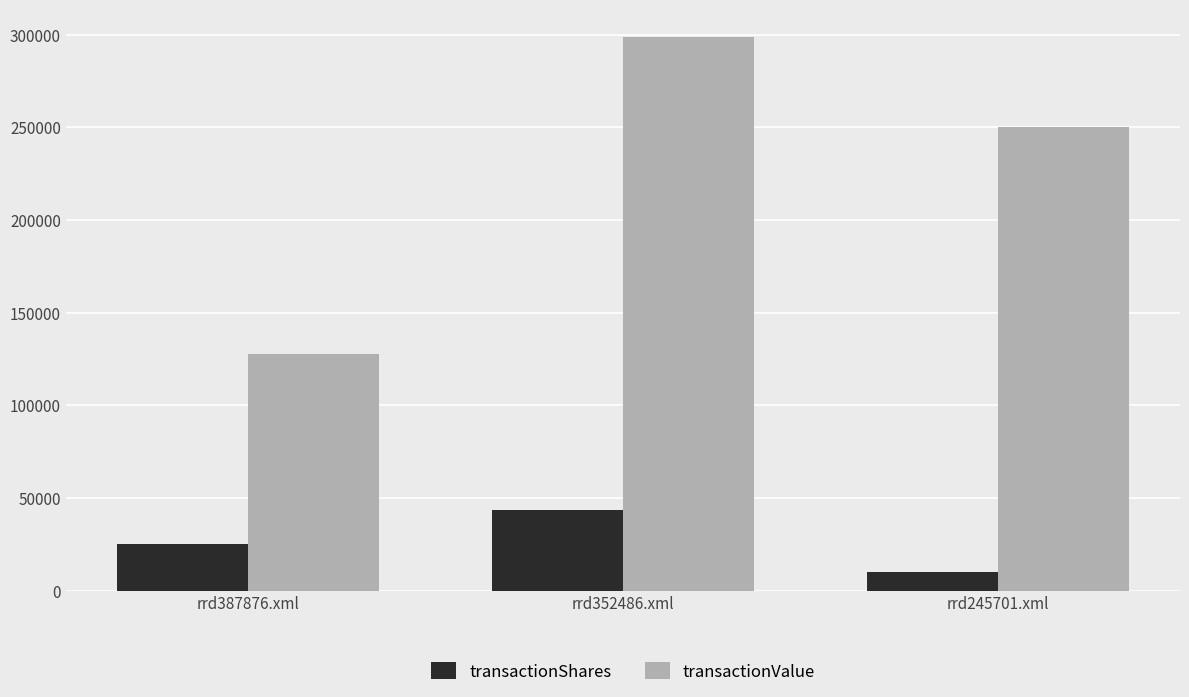

Which series has the largest total across all categories?

transactionValue